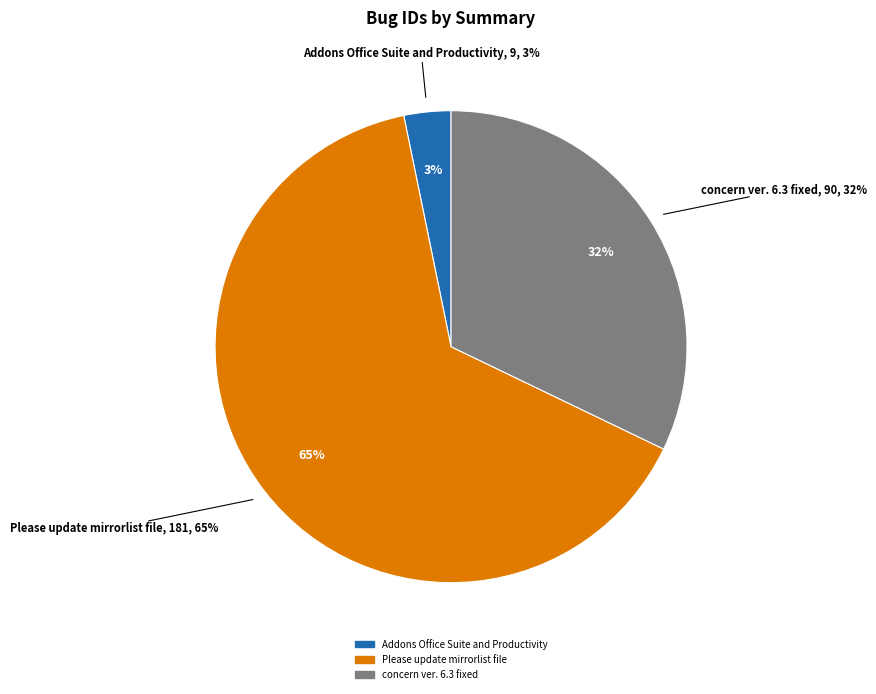

Does concern ver. 6.3 fixed account for over 50% of the chart?

No